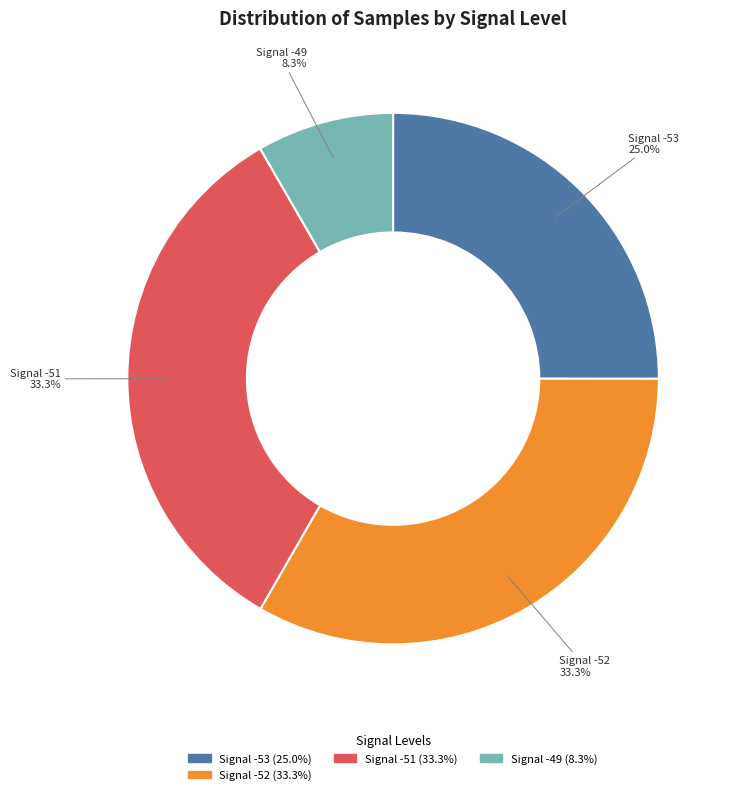

What is the ratio of the value at Signal -53 to the value at Signal -52?

0.8